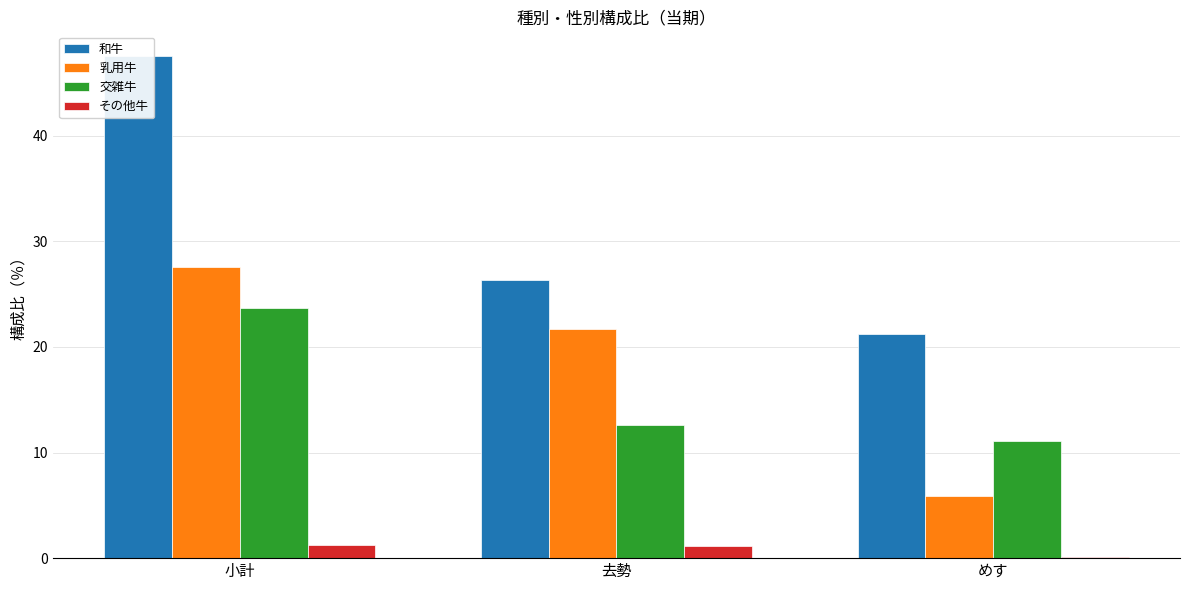

Reading left to right, what are all the values shown in this chart?

和牛: 47.5	26.3	21.2
乳用牛: 27.6	21.6	5.9
交雑牛: 23.6	12.6	11.1
その他牛: 1.3	1.2	0.1